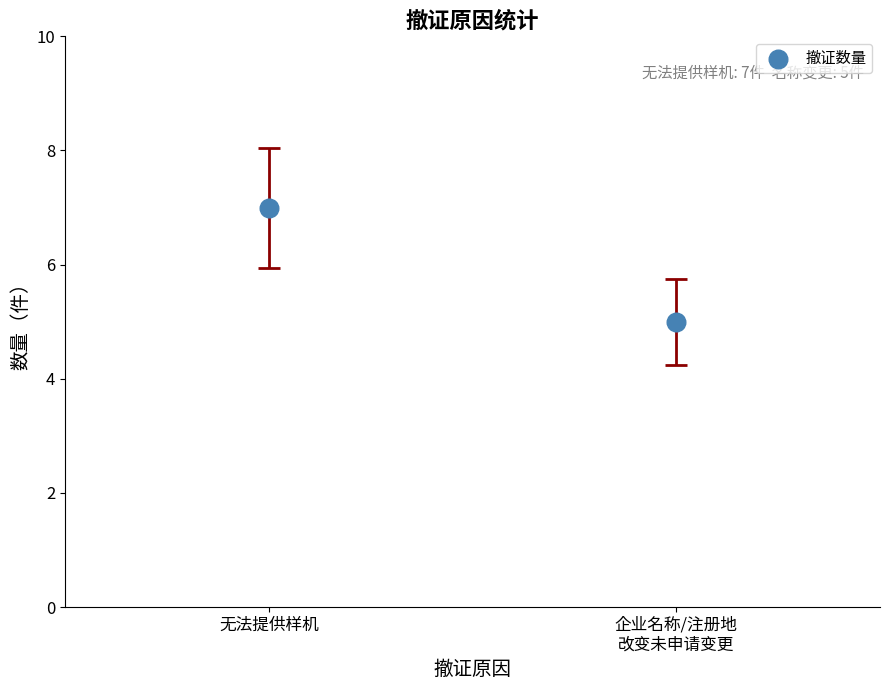

What is the average Y value?

6